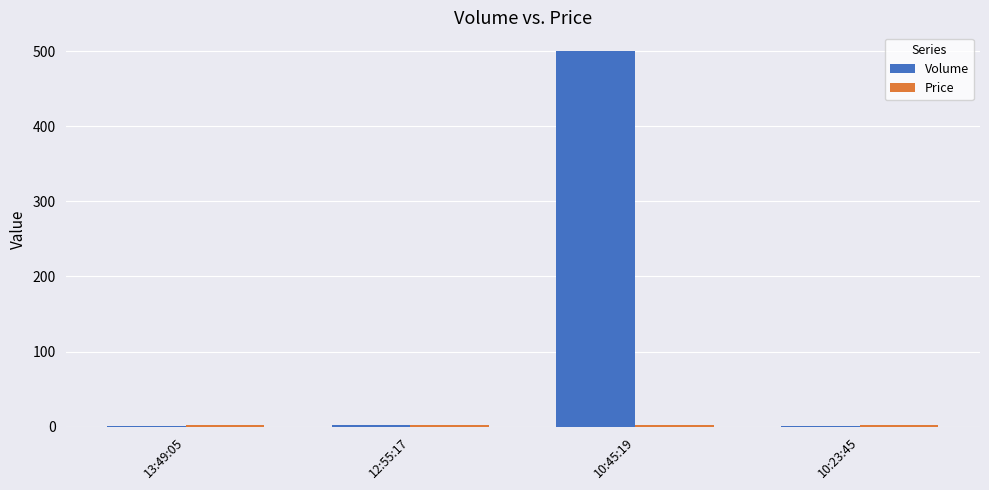

Does the chart contain stacked bars?

No